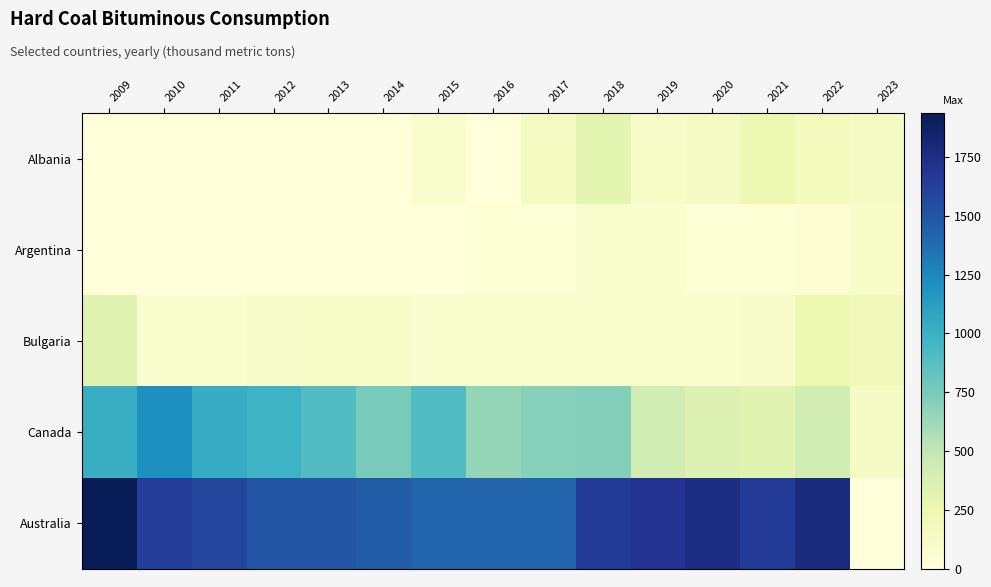

Rank the series at 2010 from highest to lowest value.

Australia, Canada, Bulgaria, Albania, Argentina